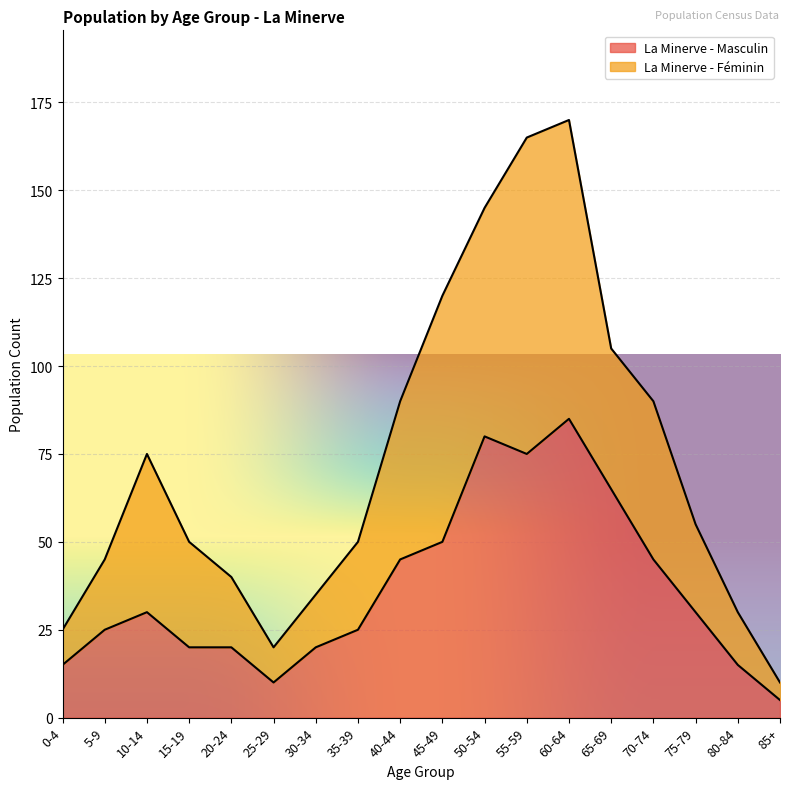

At which category does the data reach its first local valley?

25-29